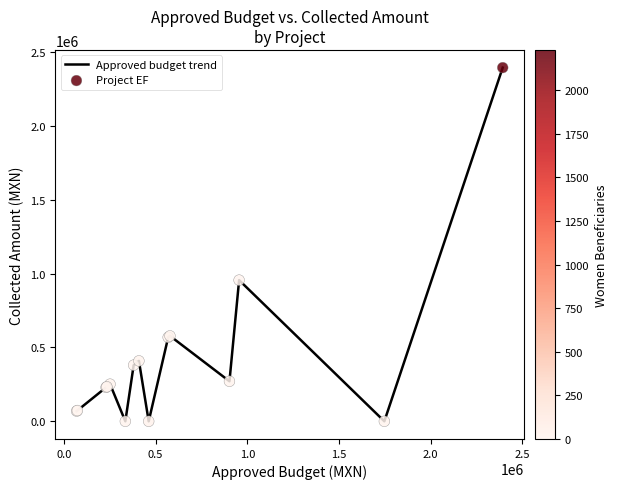

What is the difference between the maximum and minimum values?

2393092.6